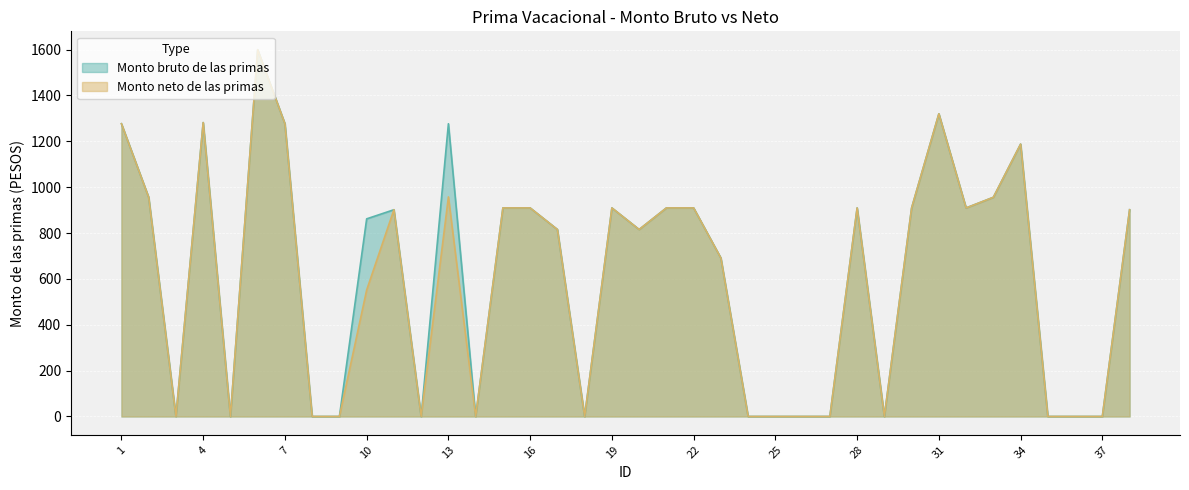

How many values in the Monto bruto de las primas series exceed 901?

19